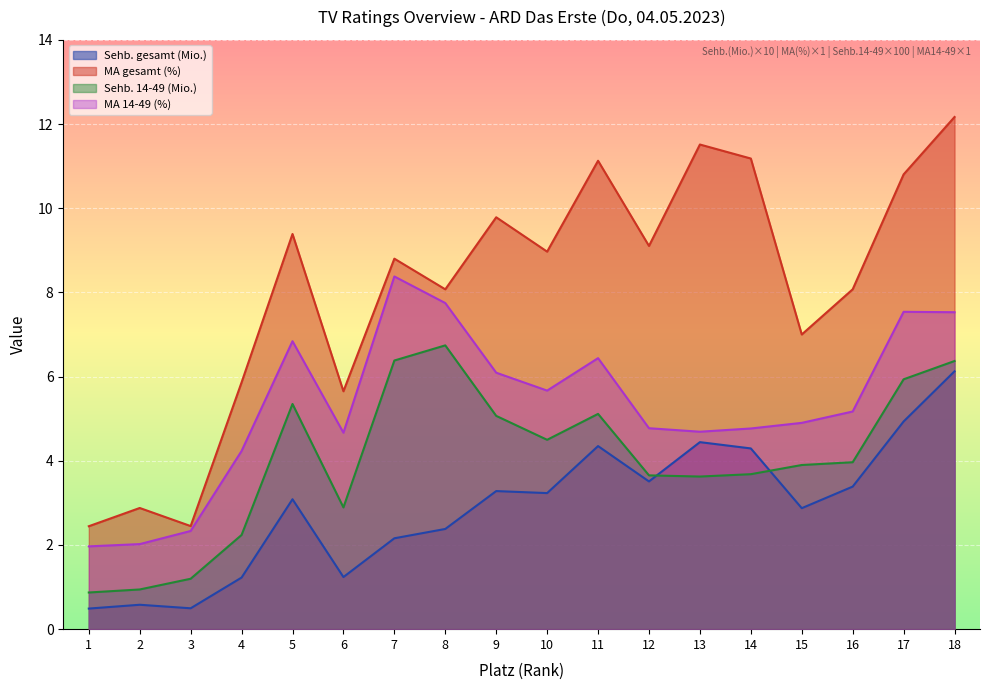

Where is Sehb. 14-49 (Mio.) nearest to the value 3?

6